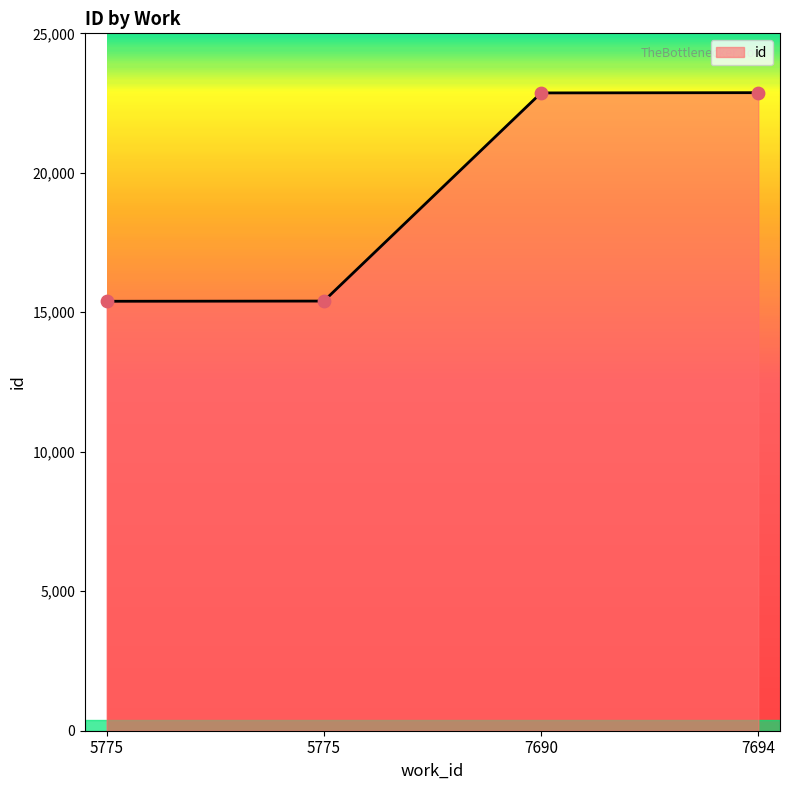

Approximately how many times larger is the value at 5775 compared to 7690?

0.7